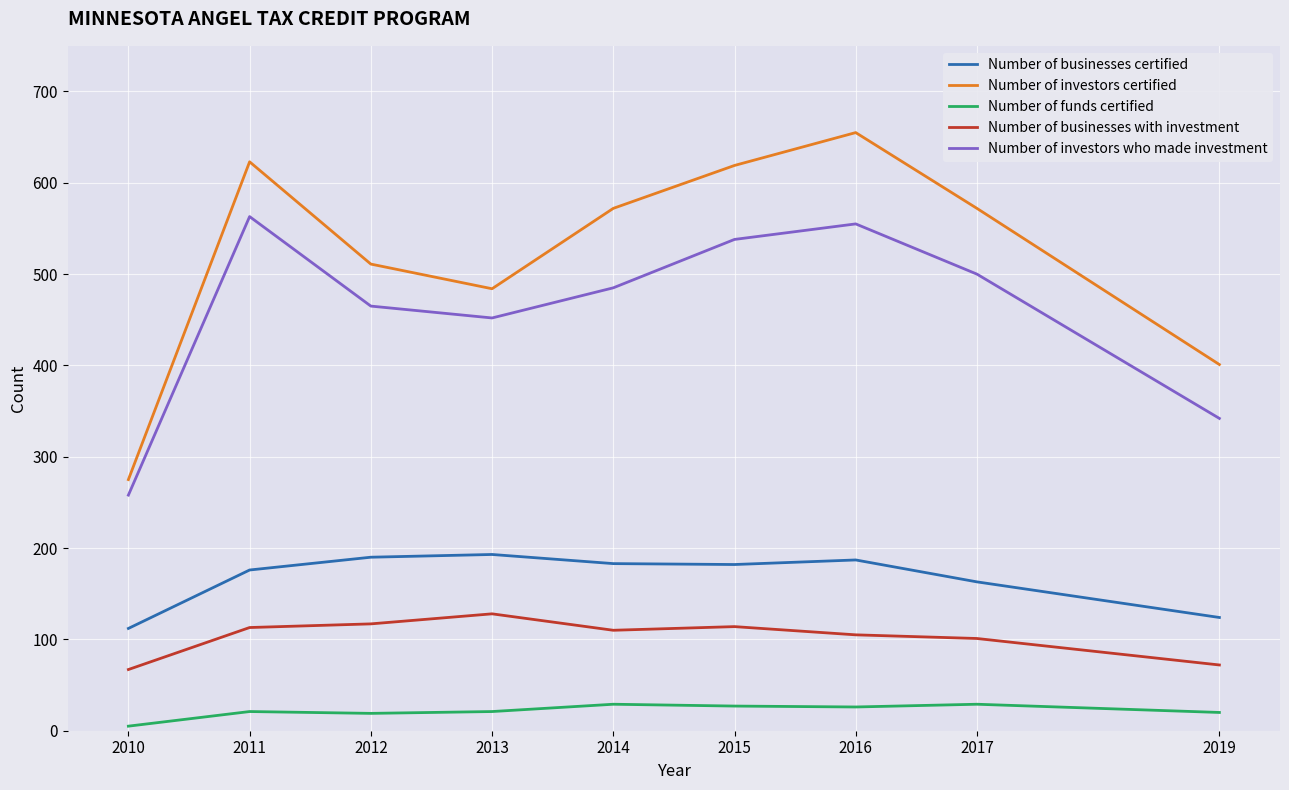

What is the spread (max minus min) of values at 2017?

543